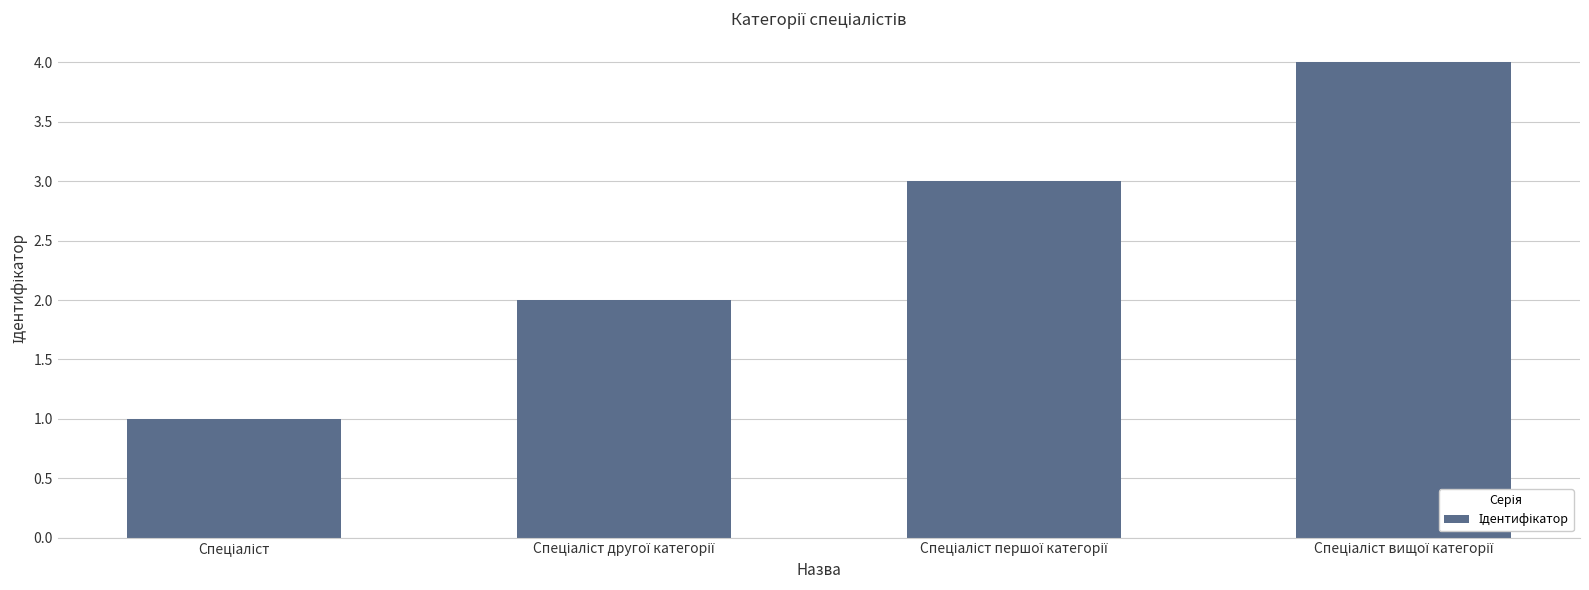

What is the sum of all values?

10